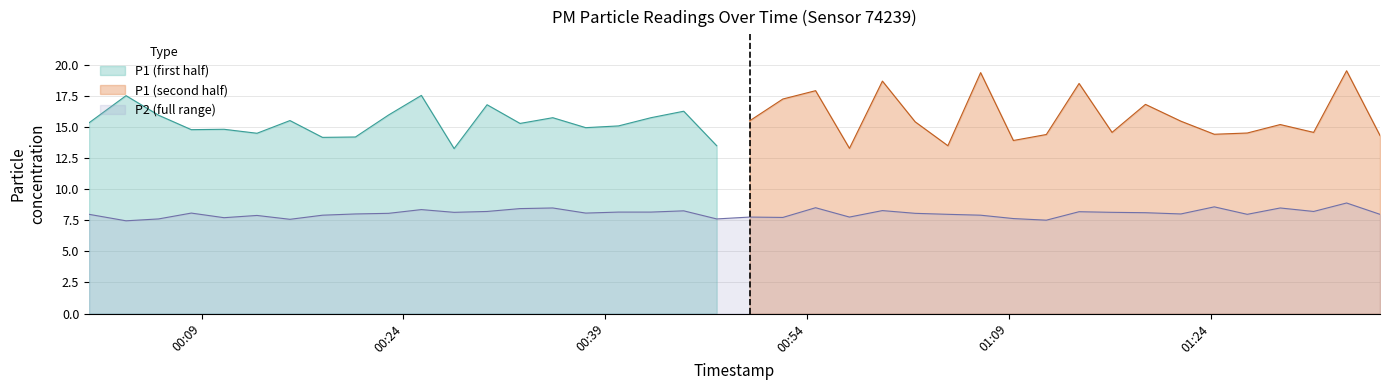

What is the minimum value for P2 (full range)?

7.5